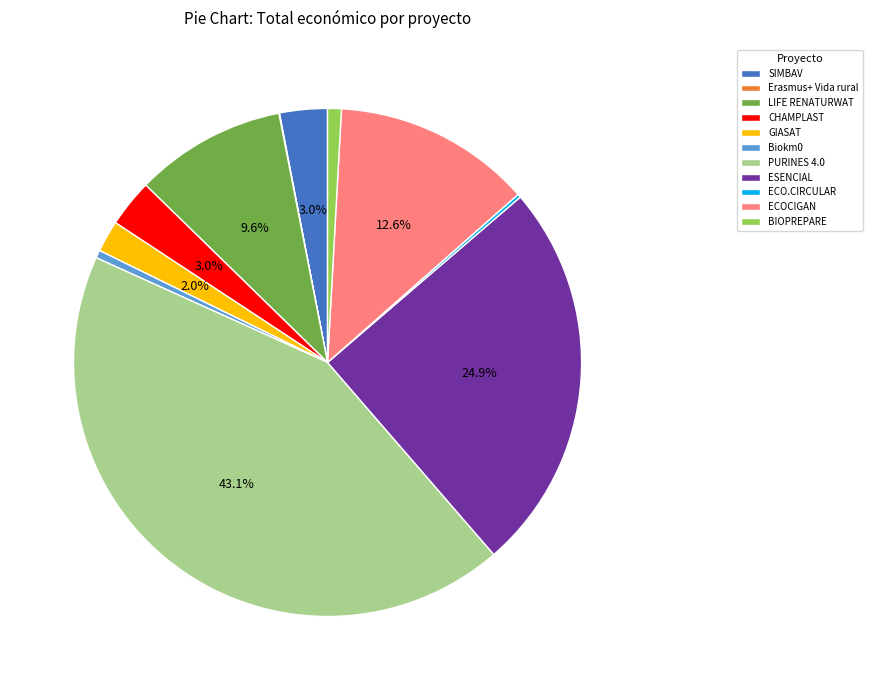

To the nearest percent, what portion does GIASAT represent?

2%